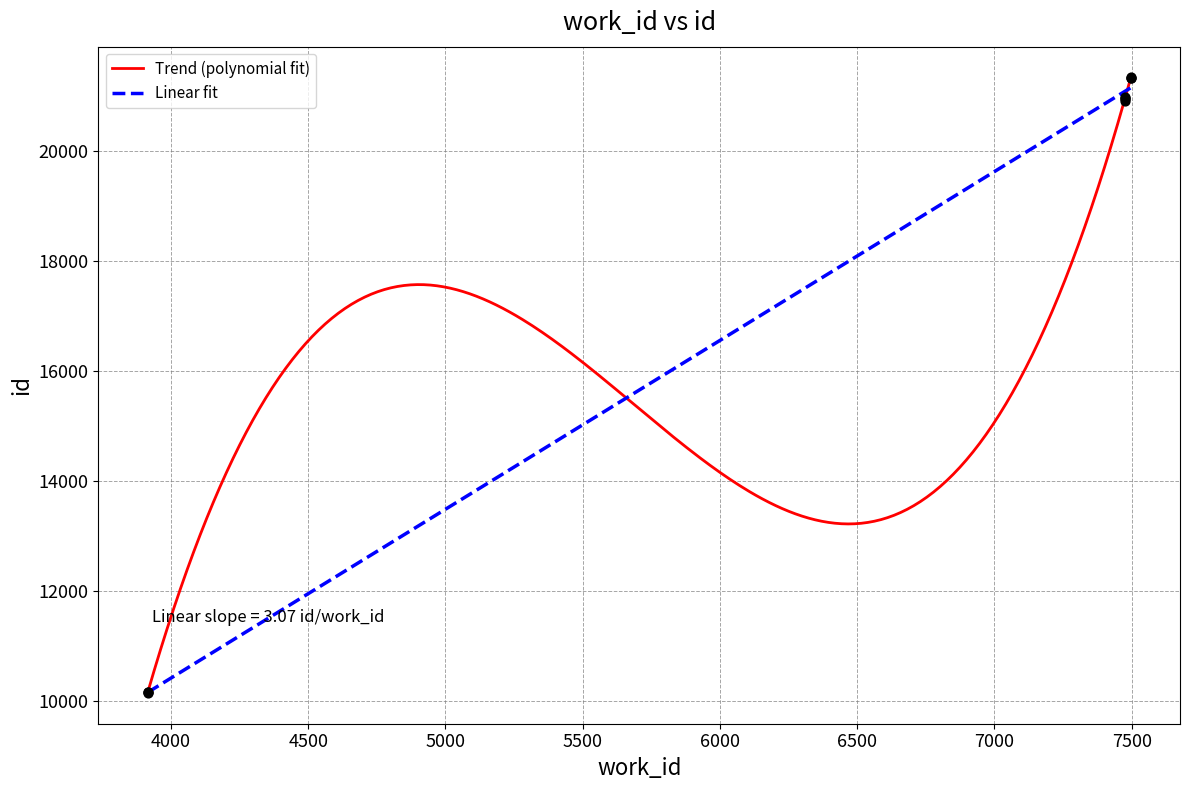

Which has a higher value, 7497 or 3916?

7497